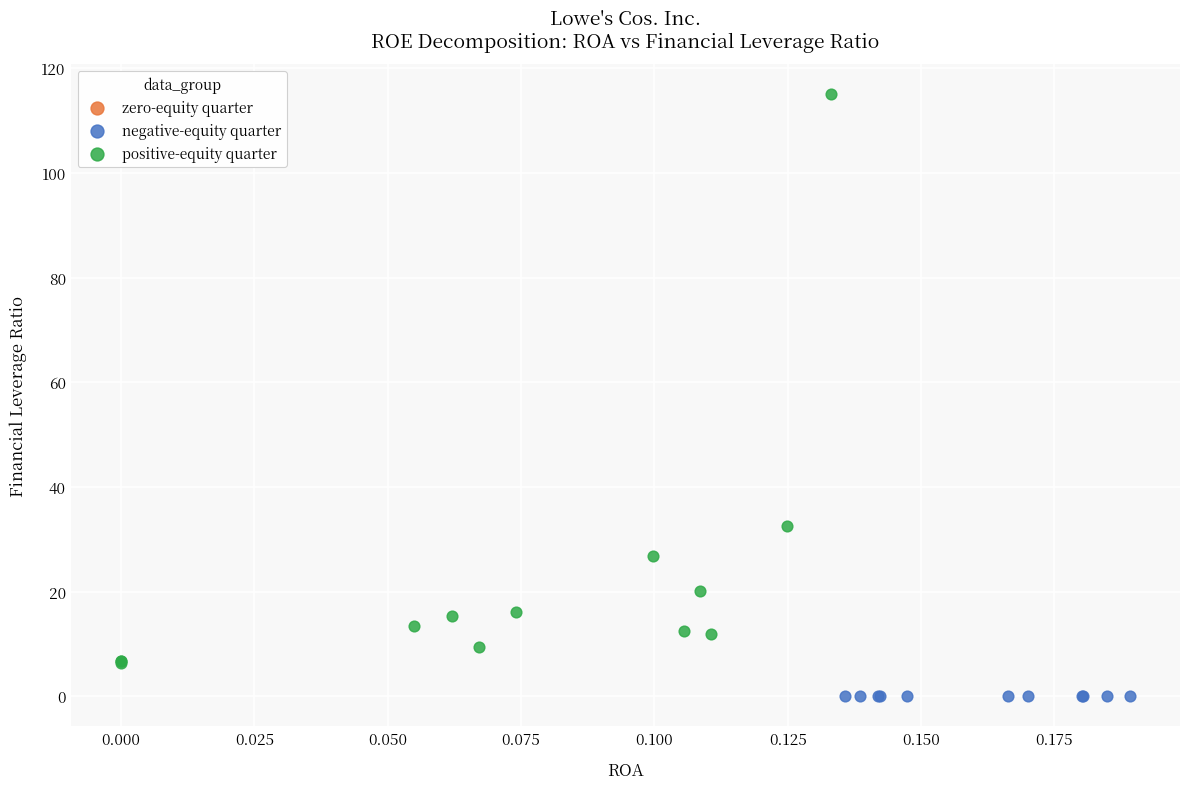

Which series contains the highest Y value?

positive-equity quarter